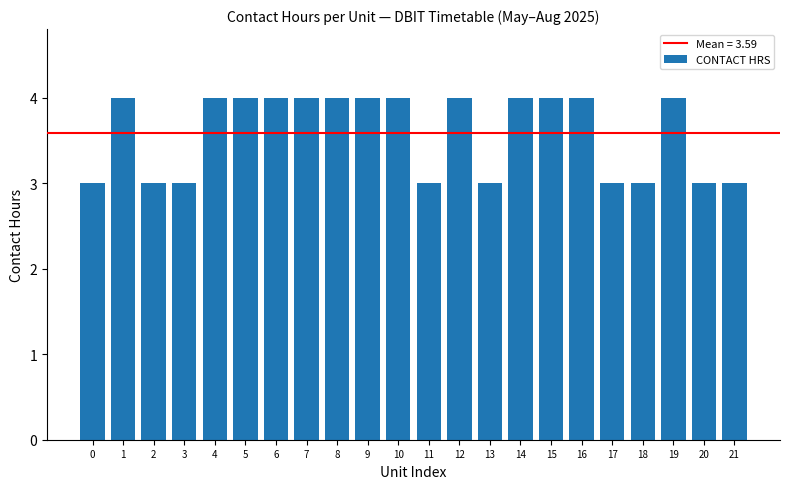

How many categories are shown in the chart?

22